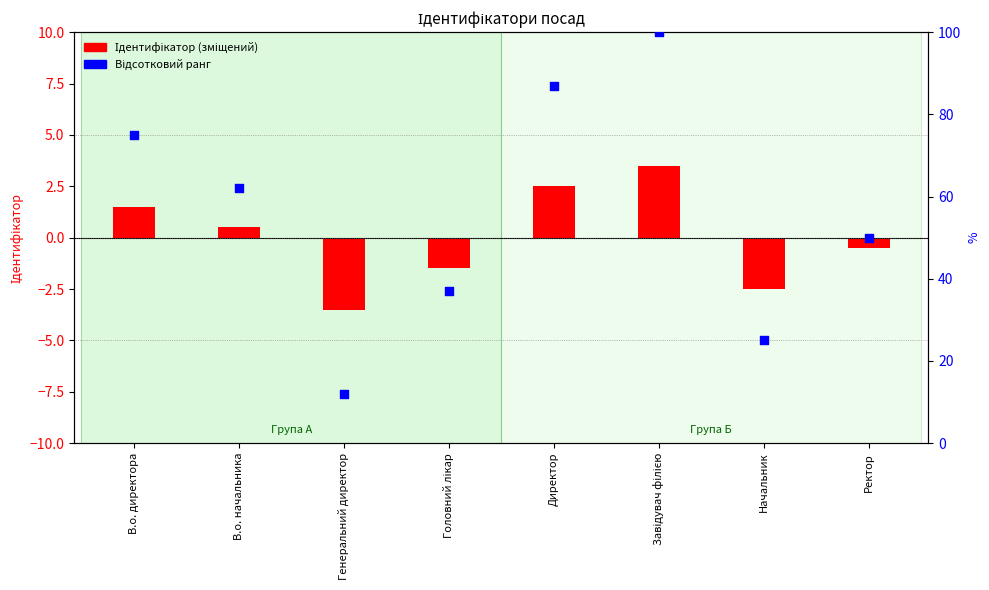

Which series has the largest total across all categories?

Відсотковий ранг